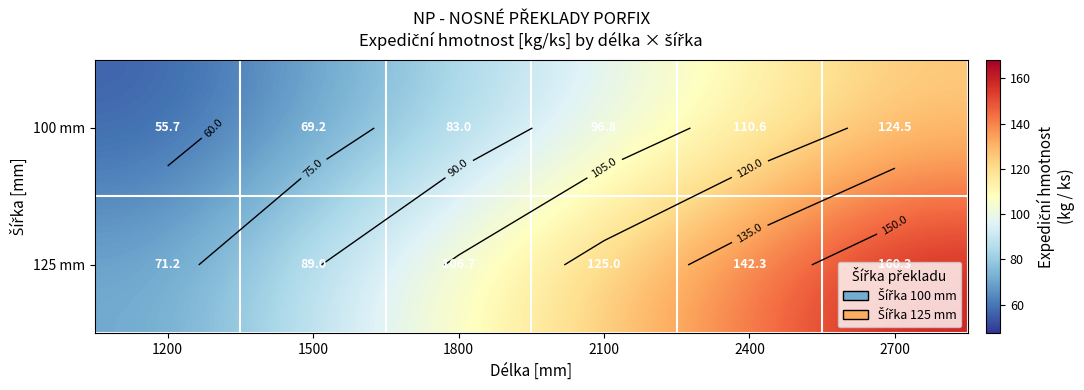

The value of 125 mm at 2400 is 142.3. True or false?

True